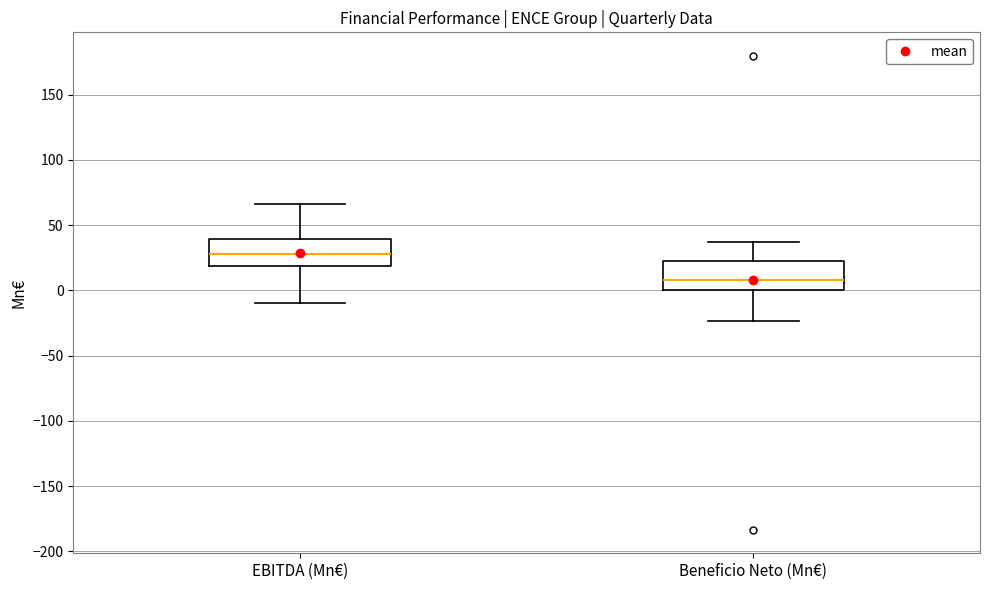

Reading left to right, read every box against the y-axis: the position of its median line, the range the box covers, and the ends of its whiskers. The values are not printed on the chart, so give them approximately, as read against the axis.

EBITDA (Mn€): median 30, box 20 to 40, whiskers -10 to 65
Beneficio Neto (Mn€): median 10, box 0 to 25, whiskers -25 to 35